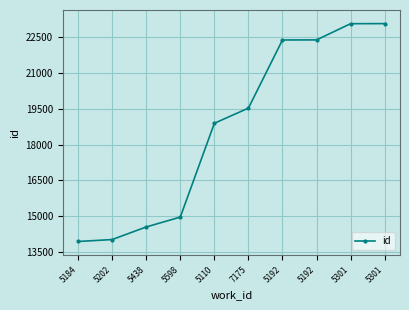

Reading left to right, extract all data points from this chart.

5184=13941	5202=14022	5438=14549	5598=14963	5110=18889	7175=19524	5192=22376	5192=22379	5301=23058	5301=23061